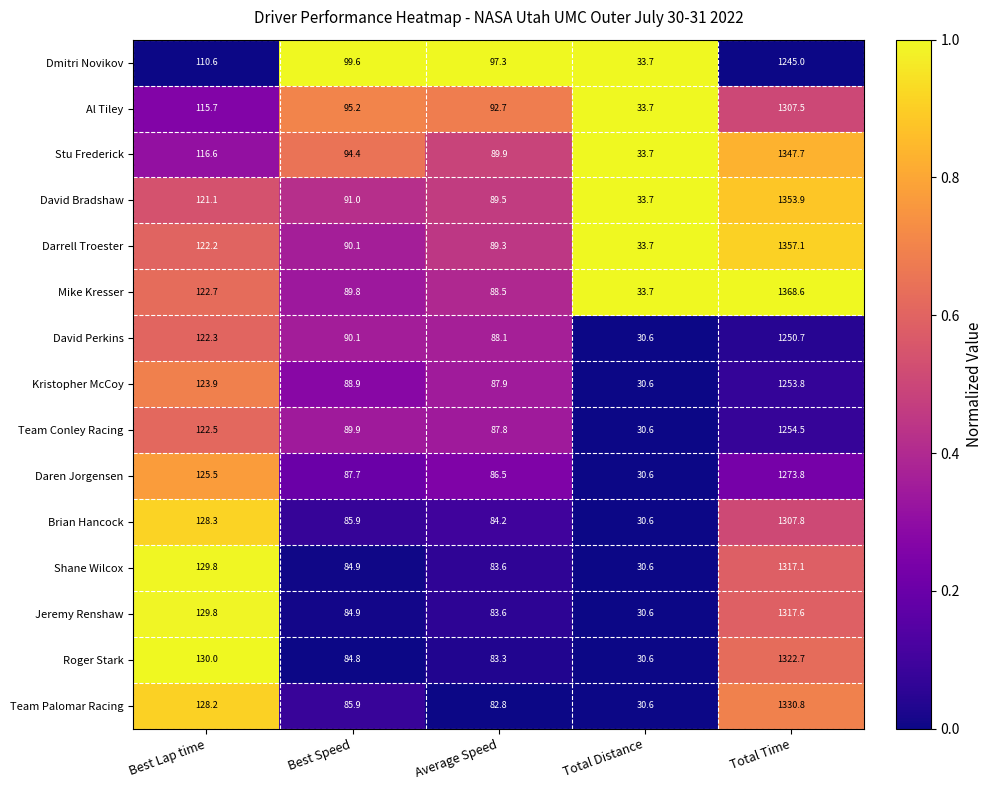

How many series are shown in this chart?

15